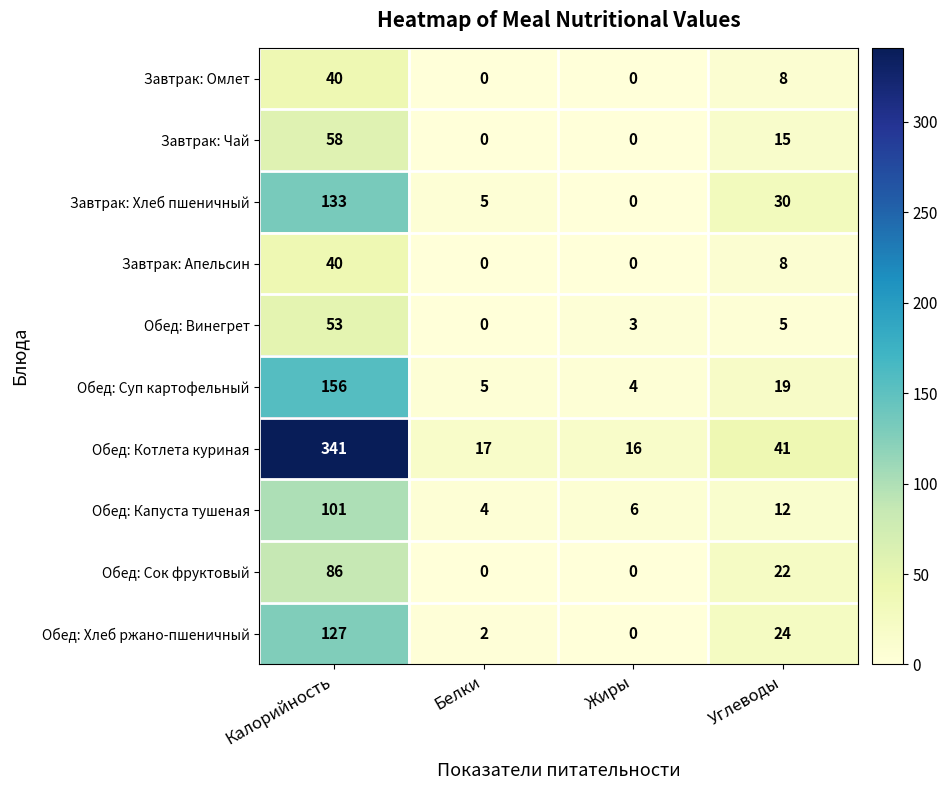

Which label corresponds to the largest value in the chart?

Калорийность